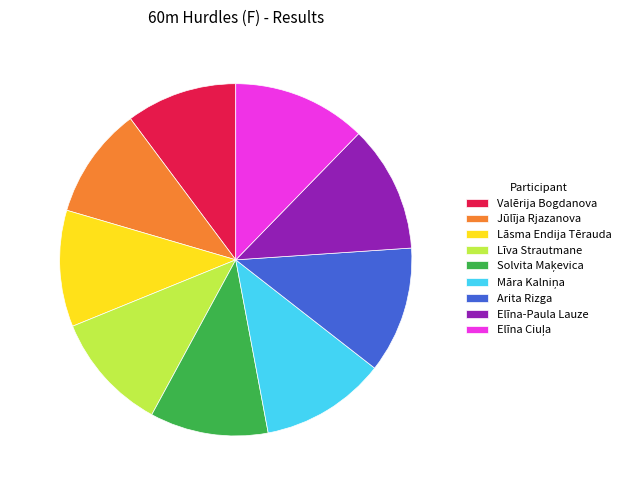

What percentage is NOT represented by Lāsma Endija Tērauda?

89.3%